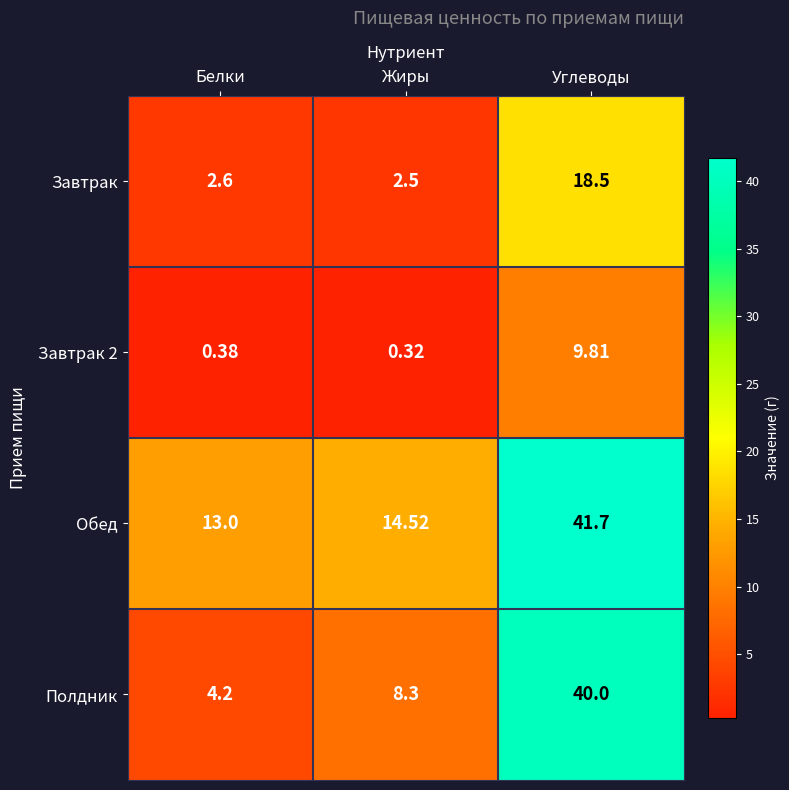

What is the spread (max minus min) of values at Углеводы?

31.9